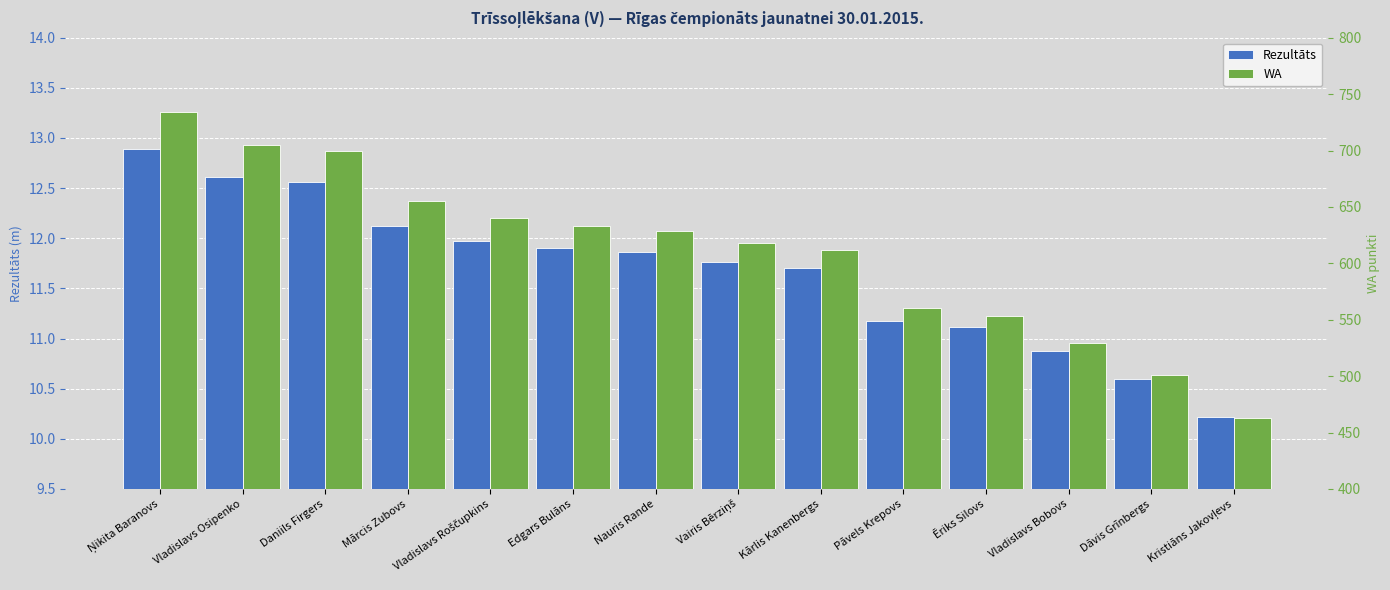

How many series are shown in this chart?

2